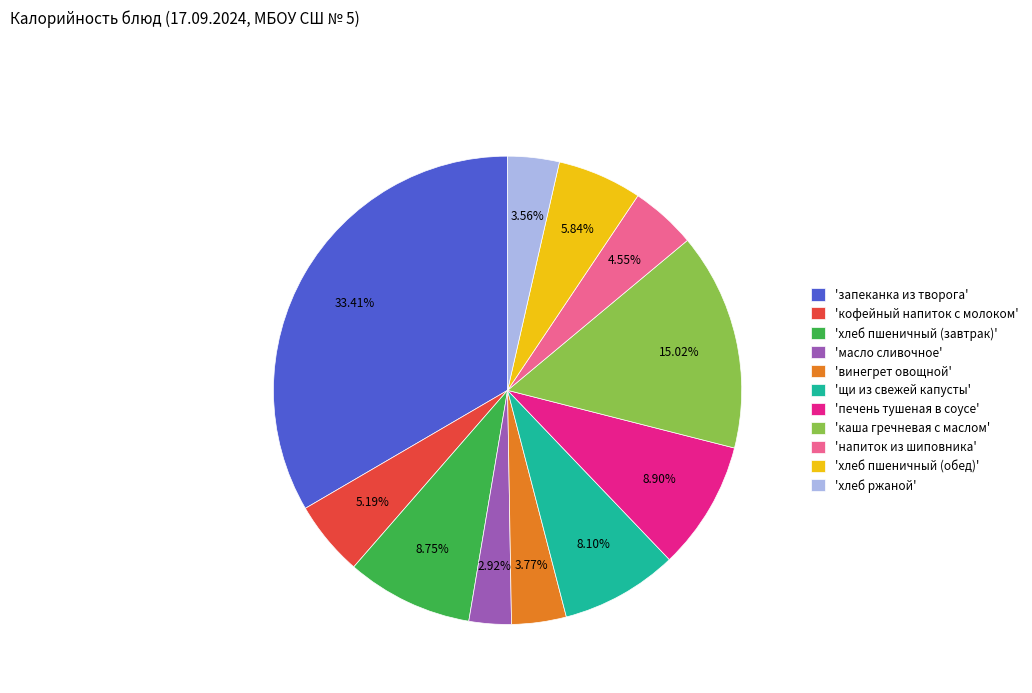

Combined, do 'печень тушеная в соусе' and 'щи из свежей капусты' account for over 50%?

No